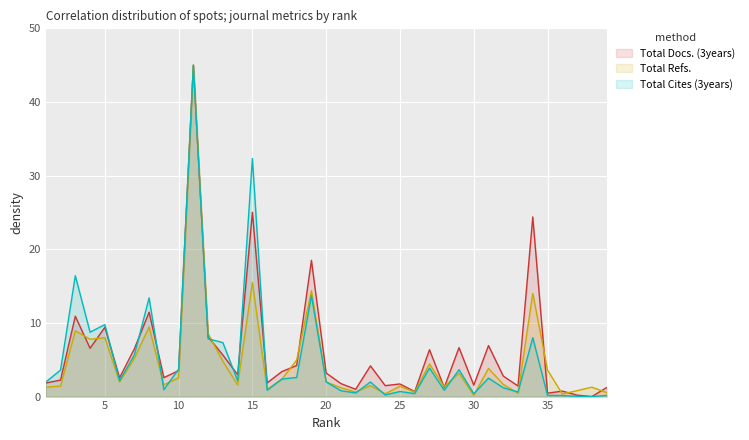

What is the value of the Total Refs. point at the 12th from the left?

8.6